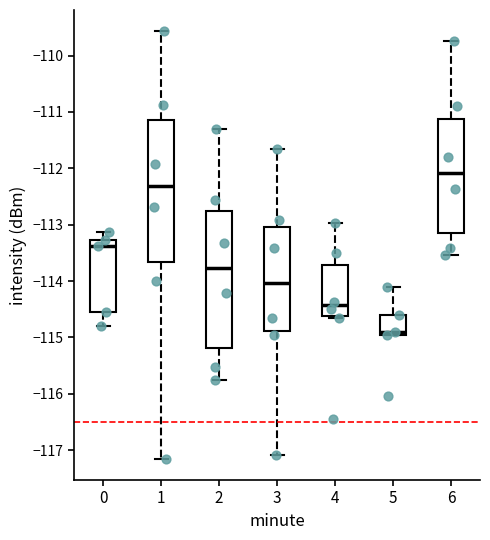

Reading left to right, transcribe this box plot: for each box, give where its median line is, the range the box spans, and where its two whiskers end, as read against the y-axis. The values are not printed on the chart, so give them approximately, as read against the axis.

0: median -113.4, box -114.5 to -113.3, whiskers -114.8 to -113.1
1: median -112.3, box -113.7 to -111.1, whiskers -117.1 to -109.6
2: median -113.8, box -115.2 to -112.8, whiskers -115.7 to -111.3
3: median -114.0, box -114.9 to -113.0, whiskers -117.1 to -111.7
4: median -114.4, box -114.6 to -113.7, whiskers -114.7 to -113.0
5: median -114.9, box -115.0 to -114.6, whiskers -115.0 to -114.1
6: median -112.1, box -113.2 to -111.1, whiskers -113.5 to -109.7